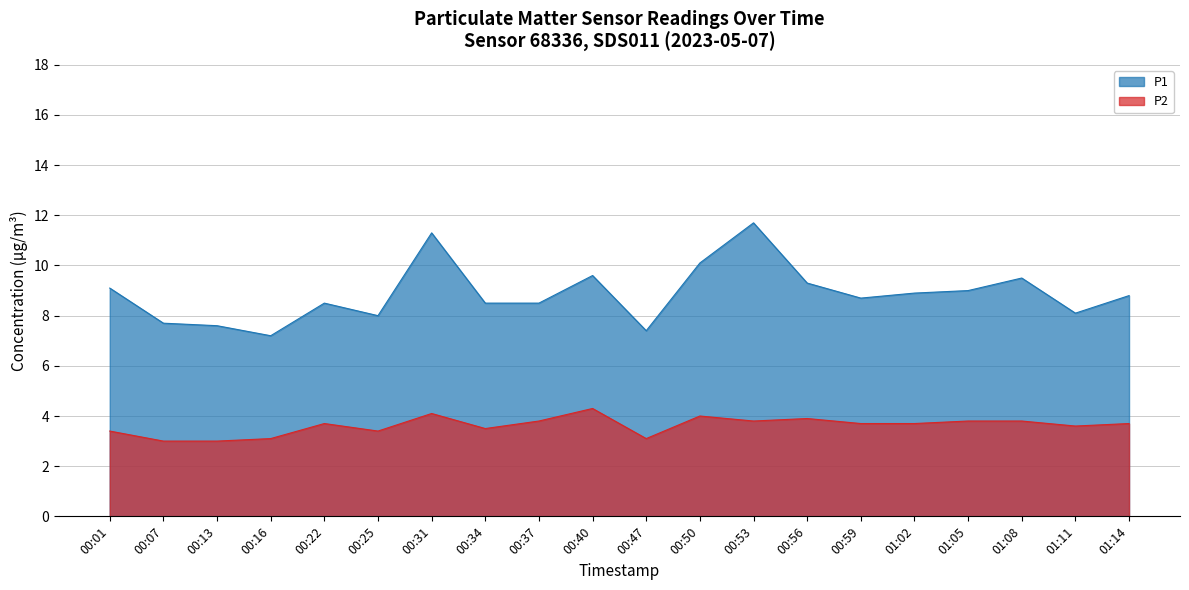

Which series has the largest range (max minus min)?

P1